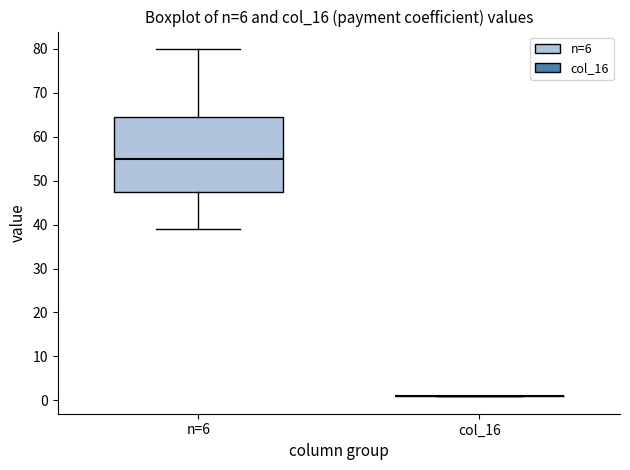

Where does the median line of the box for n=6 sit on the y-axis? The values are not printed on the chart, so give them approximately, as read against the axis.

55